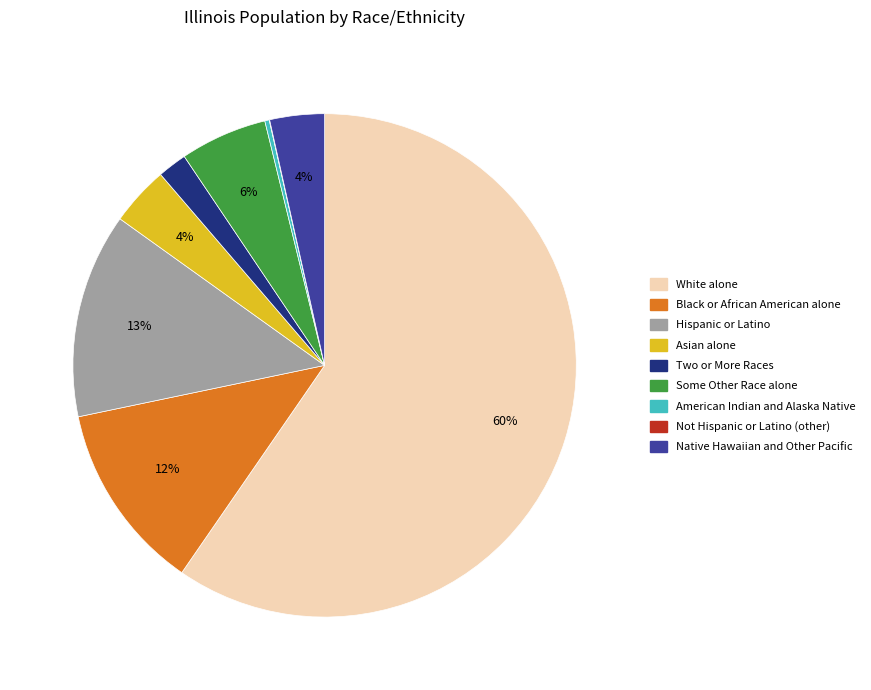

What percentage is the Native Hawaiian and Other Pacific slice, to the nearest percent?

4%